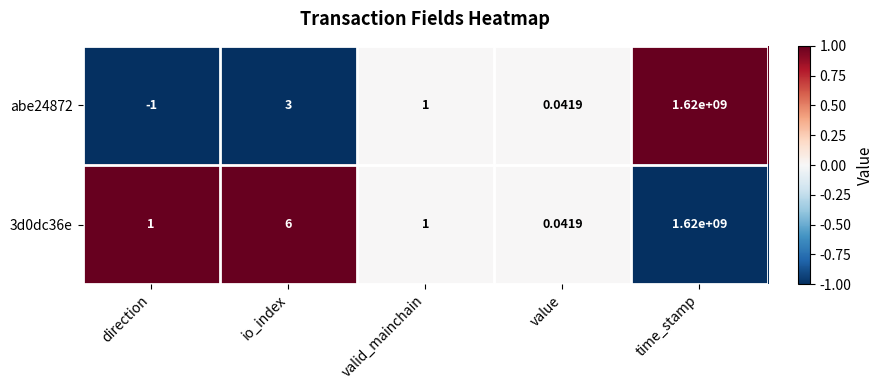

What is the greatest value displayed?

1620000000.0